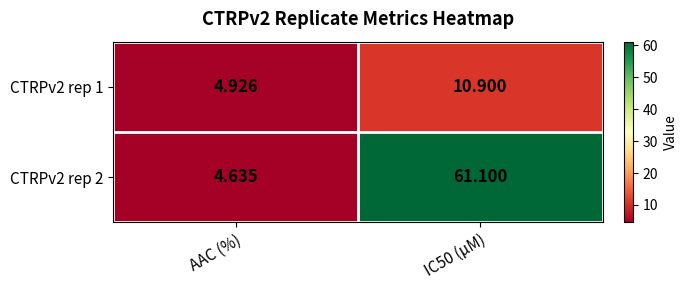

At how many categories does at least one series exceed 6?

1